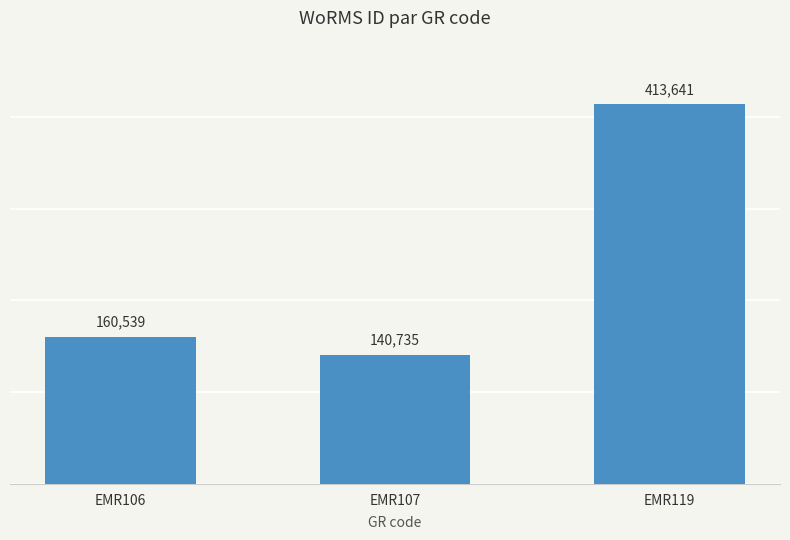

What is the greatest value displayed?

413641